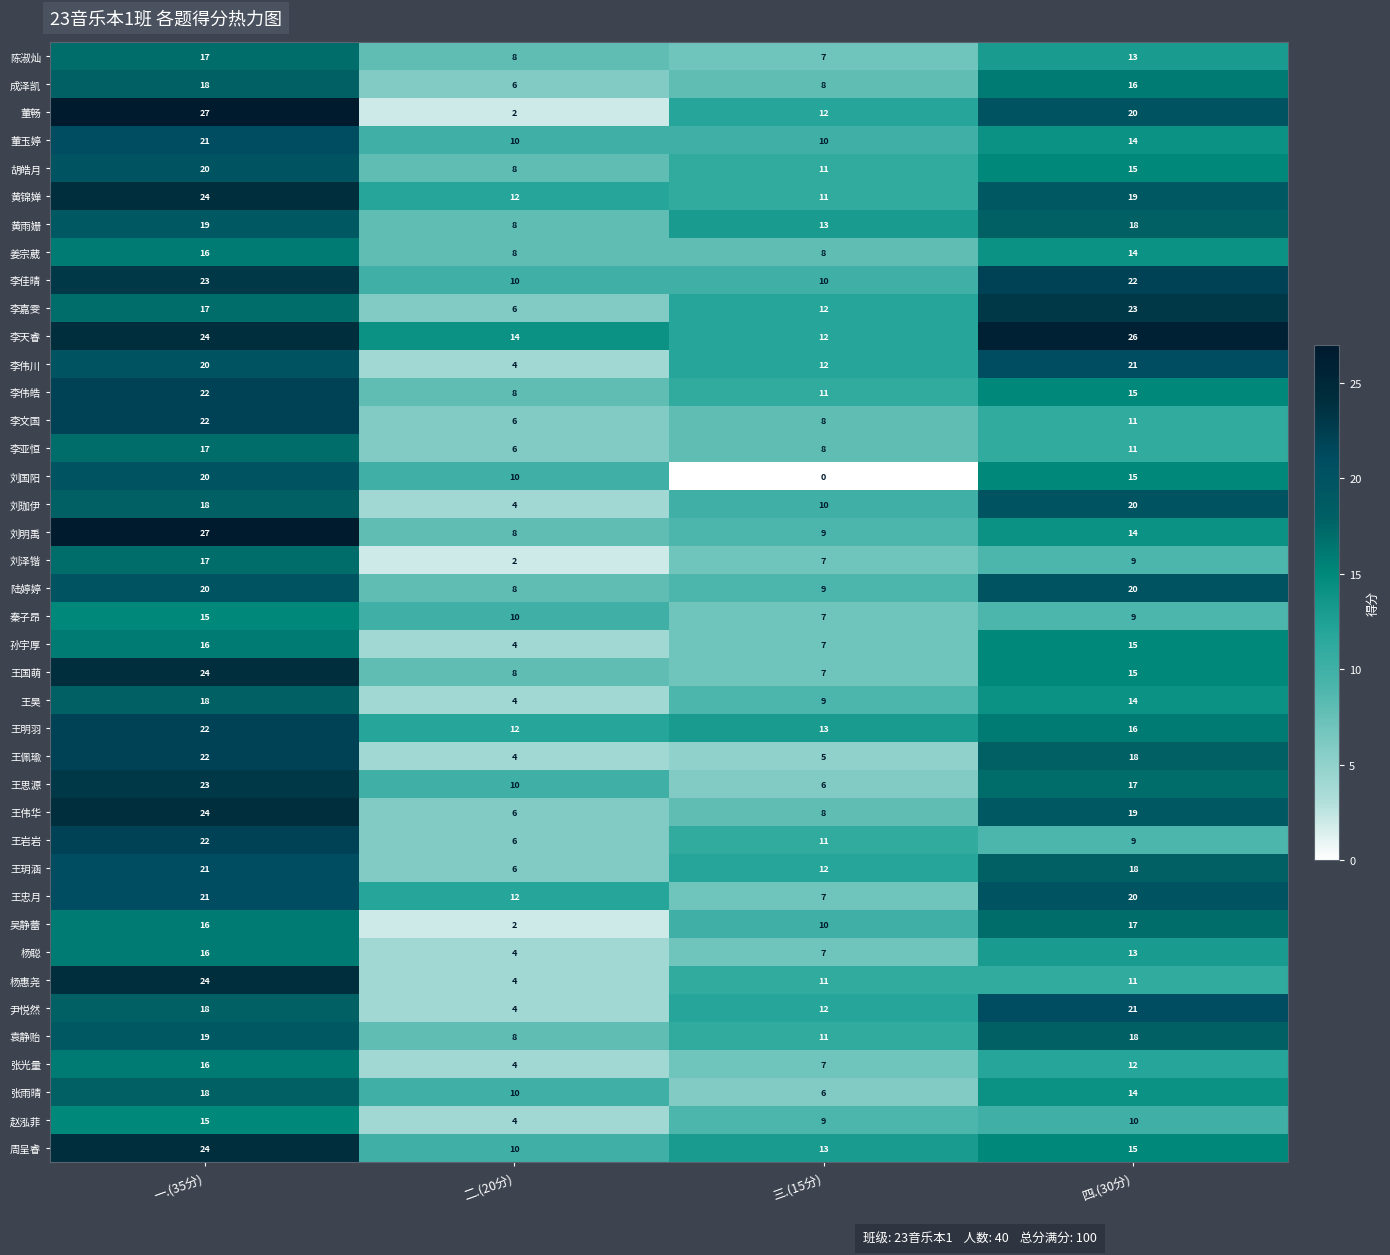

The 袁静贻 series shows 18 at 四.(30分). True or false?

True